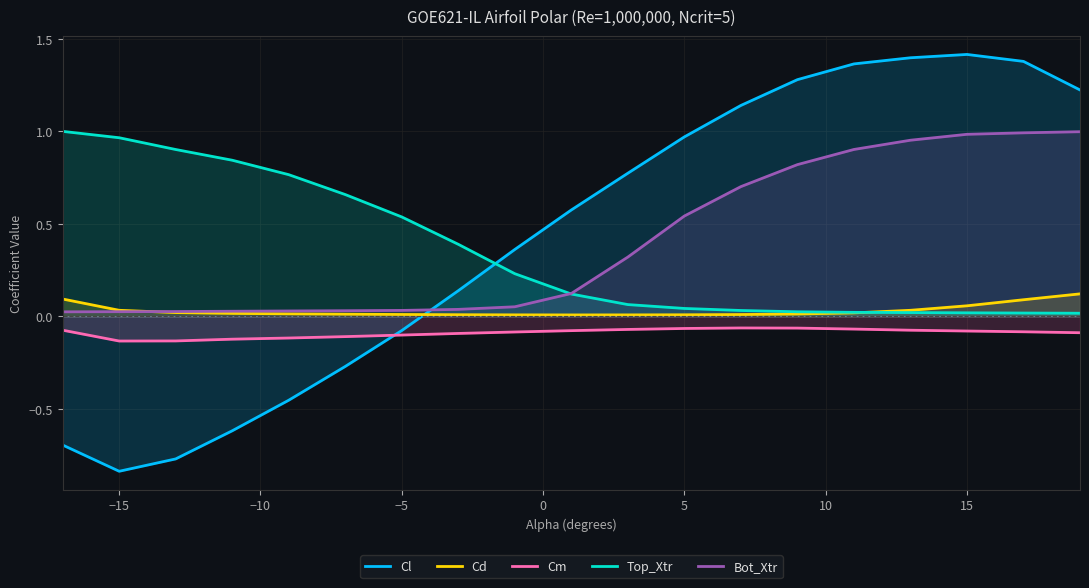

Which label corresponds to the smallest value in the chart?

−15